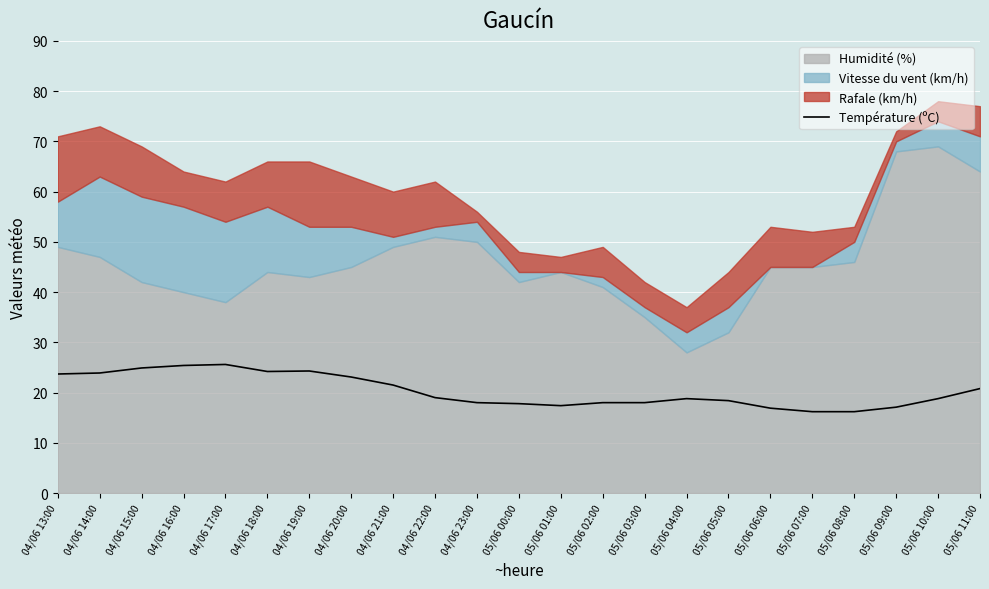

What is the difference between the maximum and minimum values?

9.4